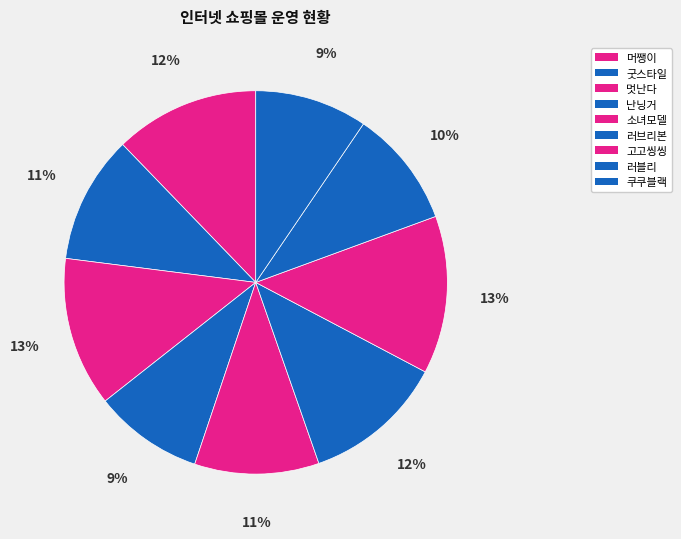

Count the number of slices in the pie.

9